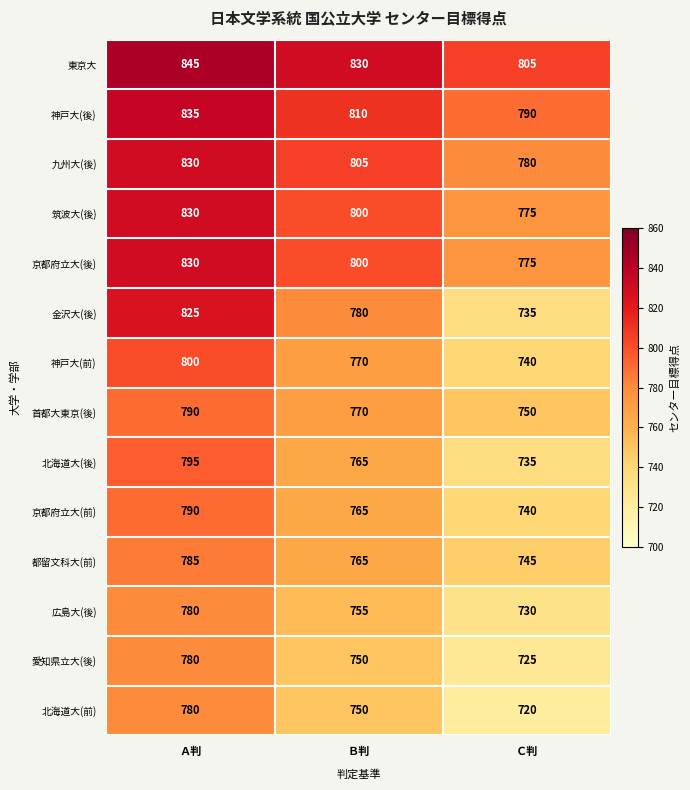

List the labels in order of 東京大 value, smallest first.

Ｃ判, Ｂ判, Ａ判